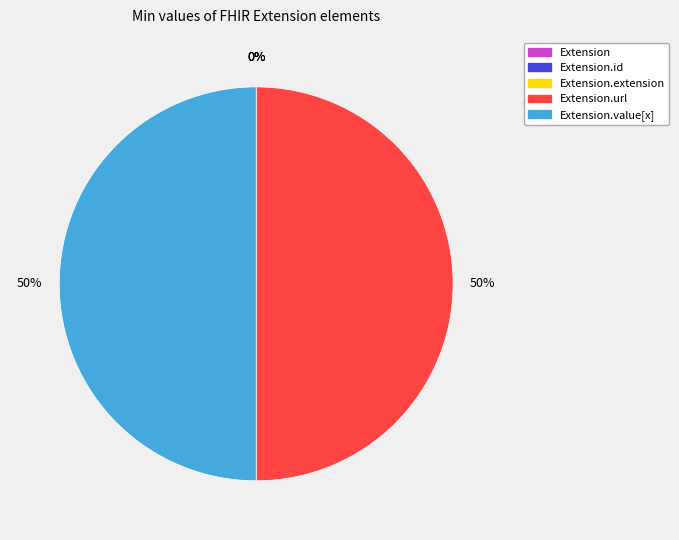

Rank the categories by value from lowest to highest.

Extension, Extension.id, Extension.extension, Extension.url, Extension.value[x]